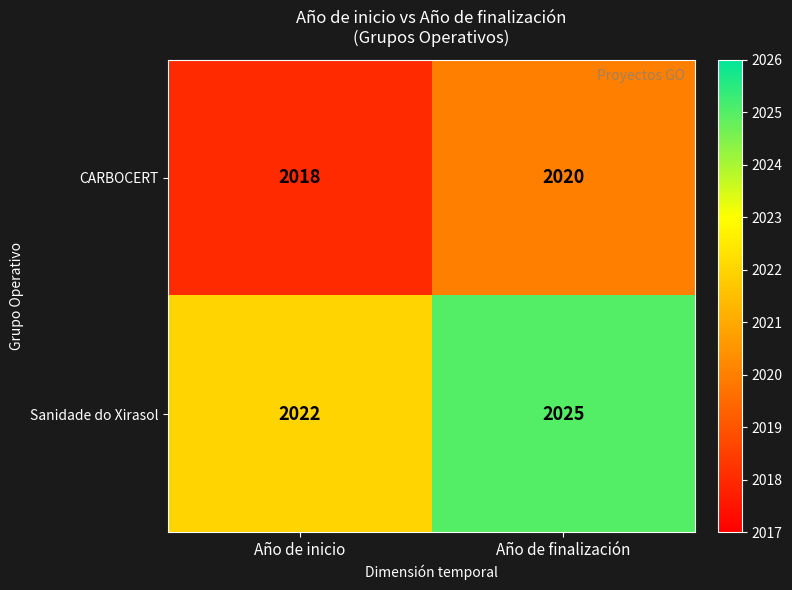

What is the difference between the highest and lowest values at Año de inicio?

4